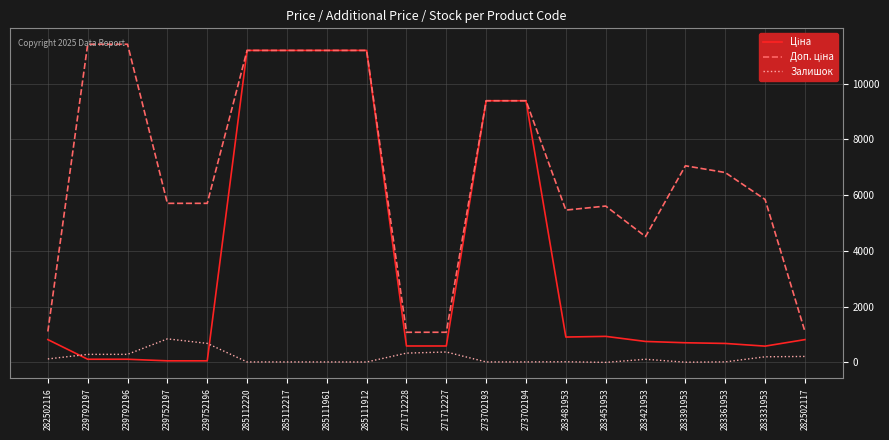

At how many categories does at least one series exceed 3828?

16